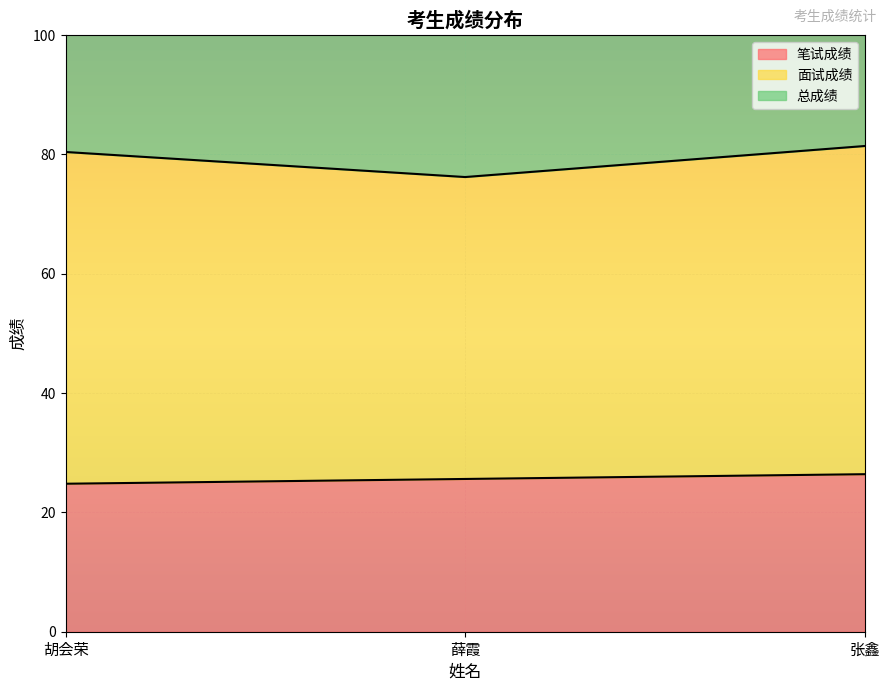

Read the 笔试成绩 value at 张鑫.

26.4